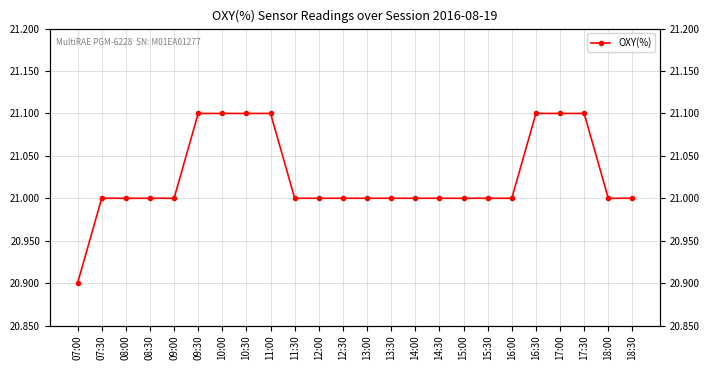

What is the ratio of the value at 13:30 to the value at 15:30?

1.0